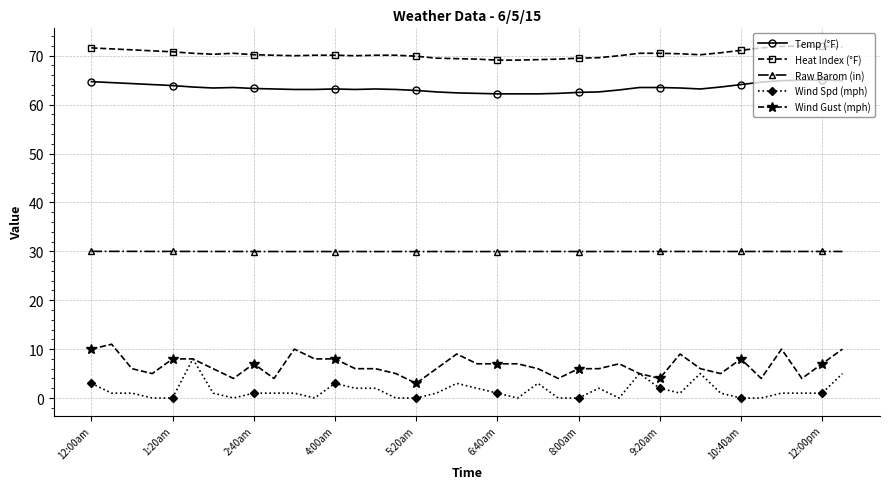

What is the value of the Raw Barom (in) point at the 31st from the left?

30.0